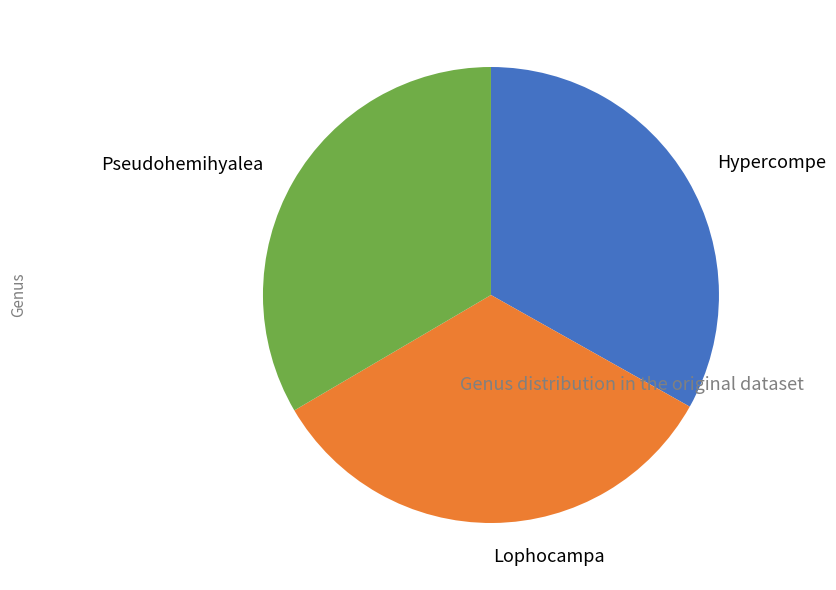

Do Pseudohemihyalea and Lophocampa together represent more than half of the pie?

Yes